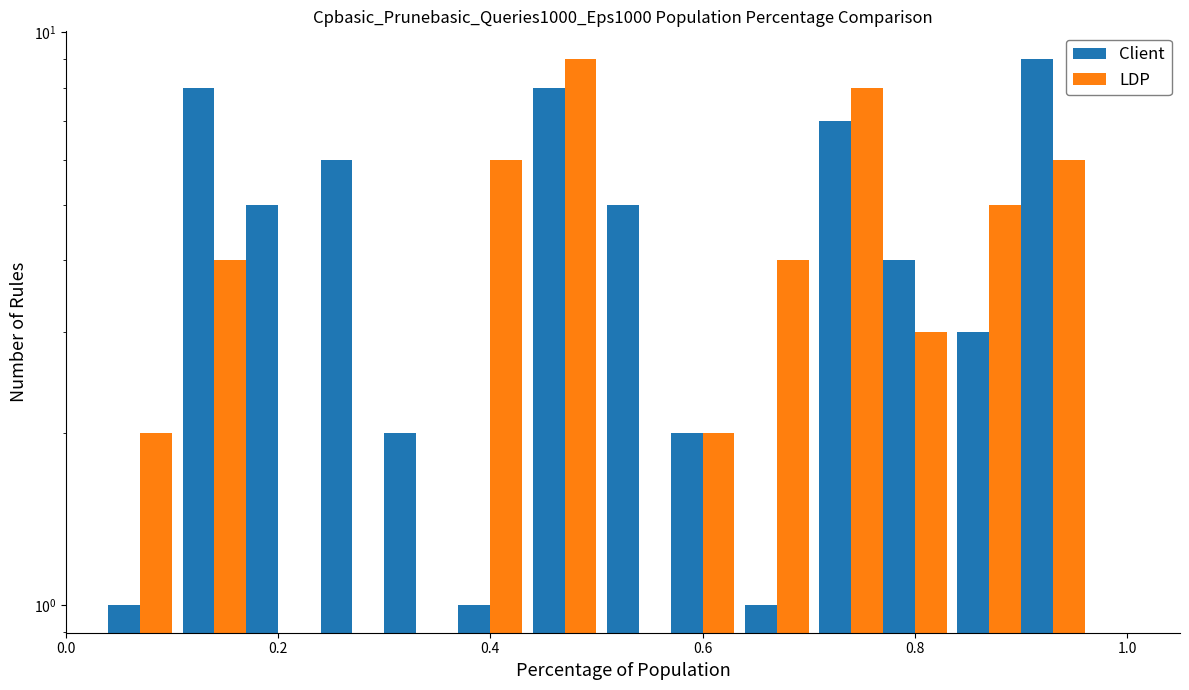

How many bars are there in each group?

2